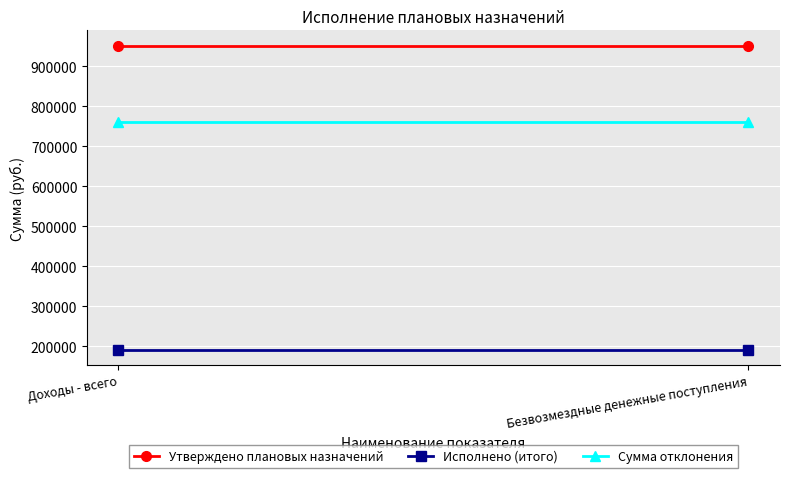

What is the spread (max minus min) of values at Доходы - всего?

760869